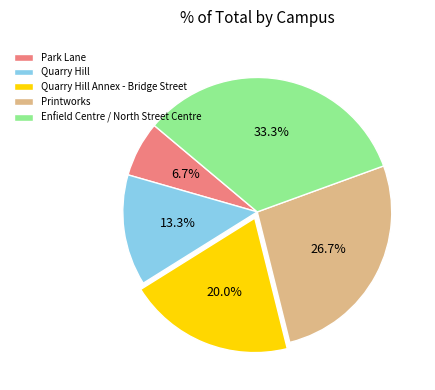

Which slice is the largest?

Enfield Centre / North Street Centre